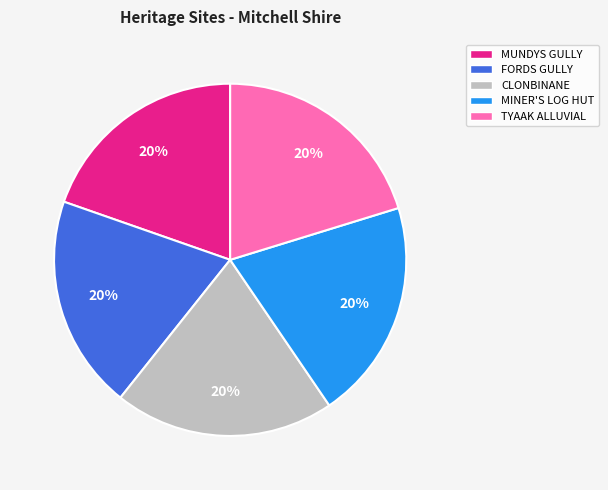

Is there any slice that represents more than half of the pie?

No